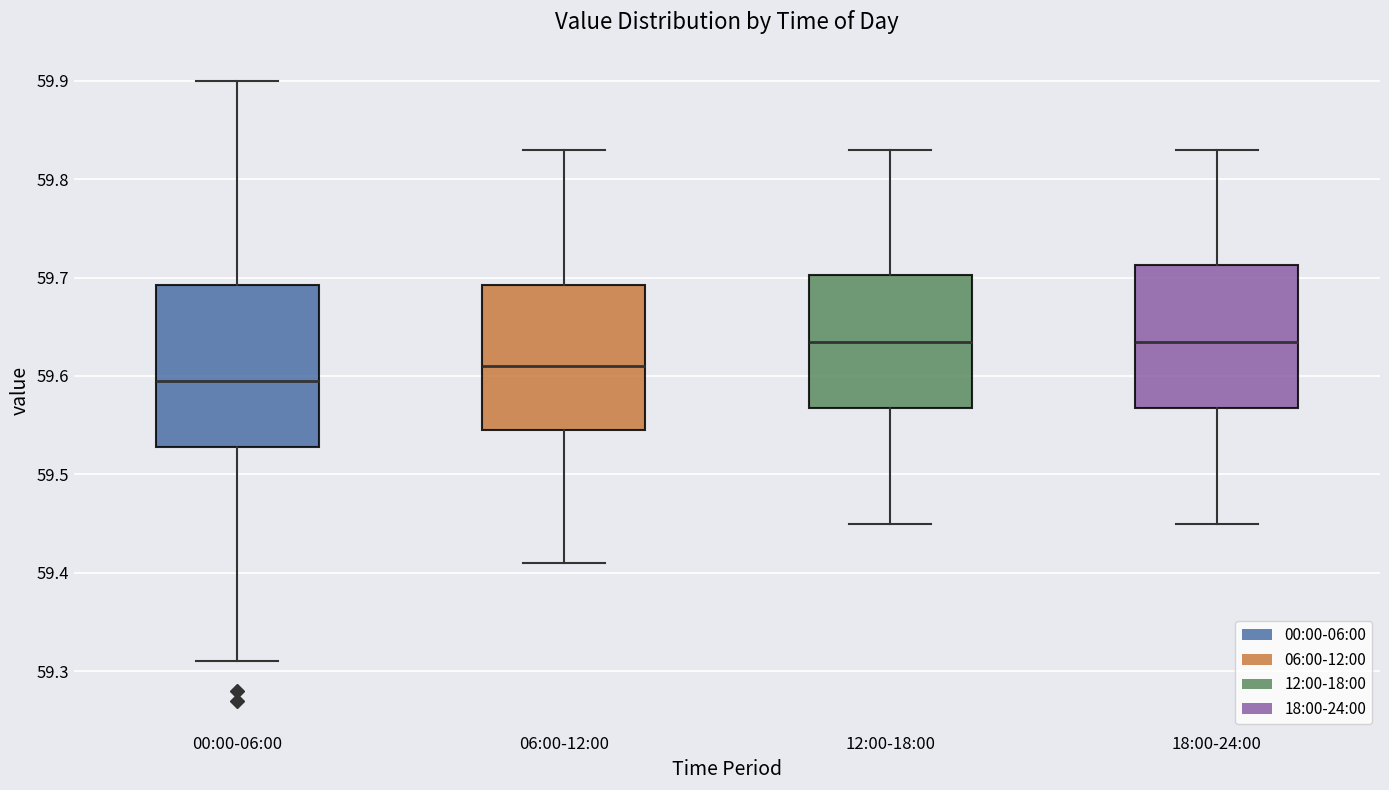

Comparing the boxes themselves (not the whiskers), which one is the tallest?

00:00-06:00